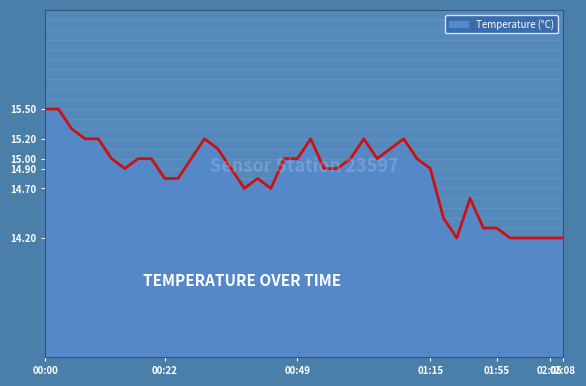

What is the sum of all values?

593.8